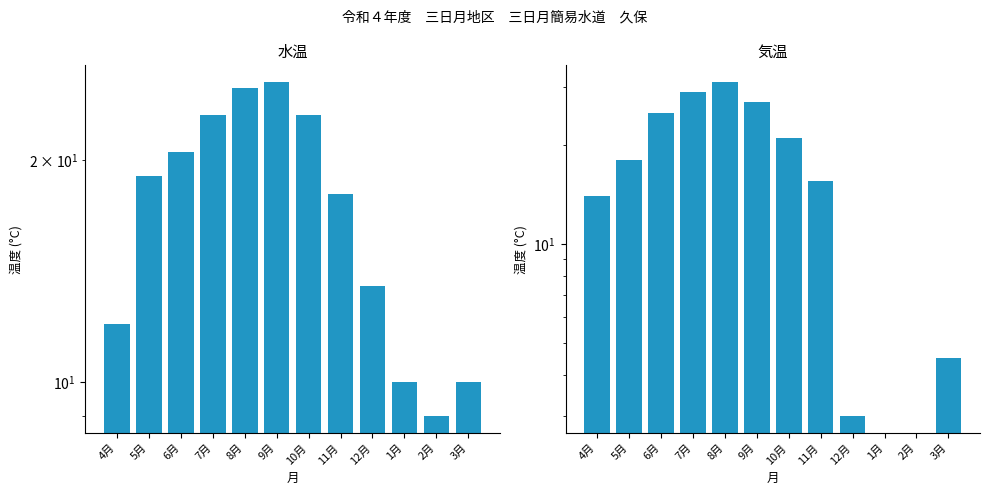

List the series in order of their peak value, highest first.

気温, 水温